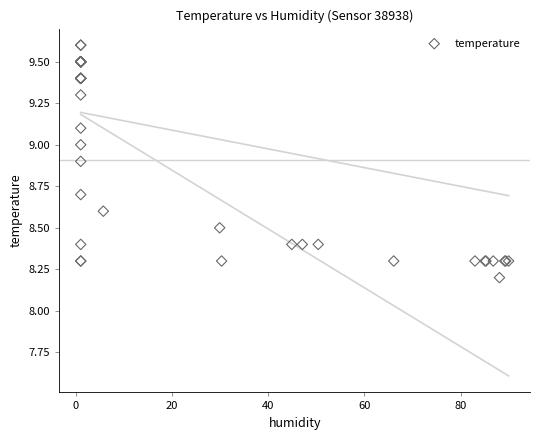

What Y value in the scatter plot is closest to 8?

8.2